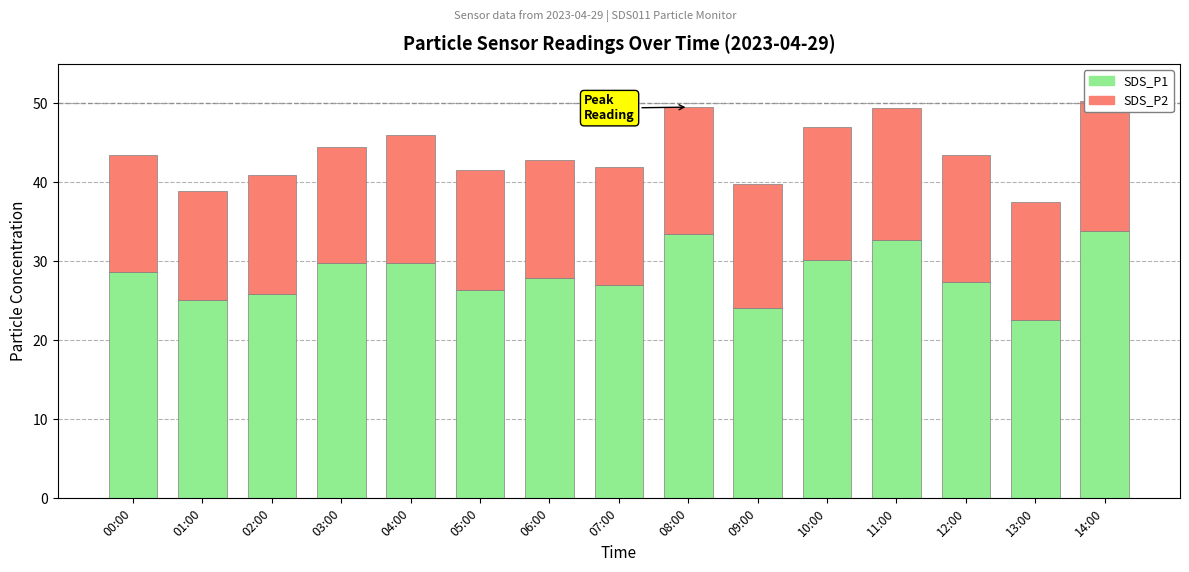

How many series are shown in this chart?

2